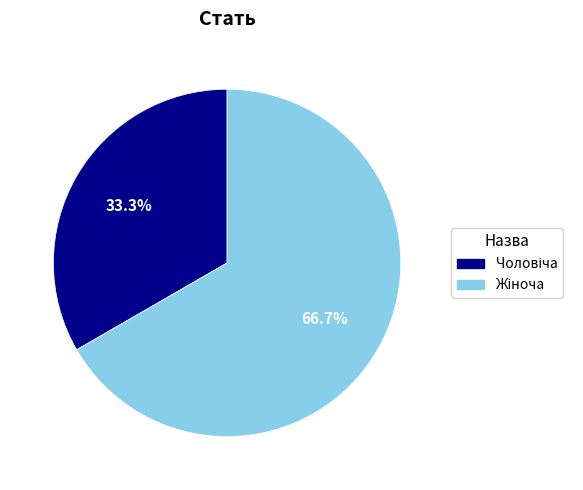

How many slices are in this pie chart?

2